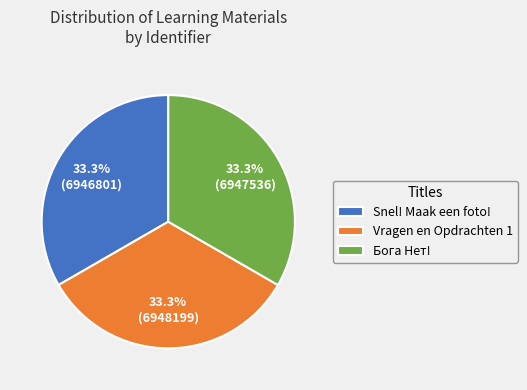

How much of the chart is everything except Vragen en Opdrachten 1?

66.7%